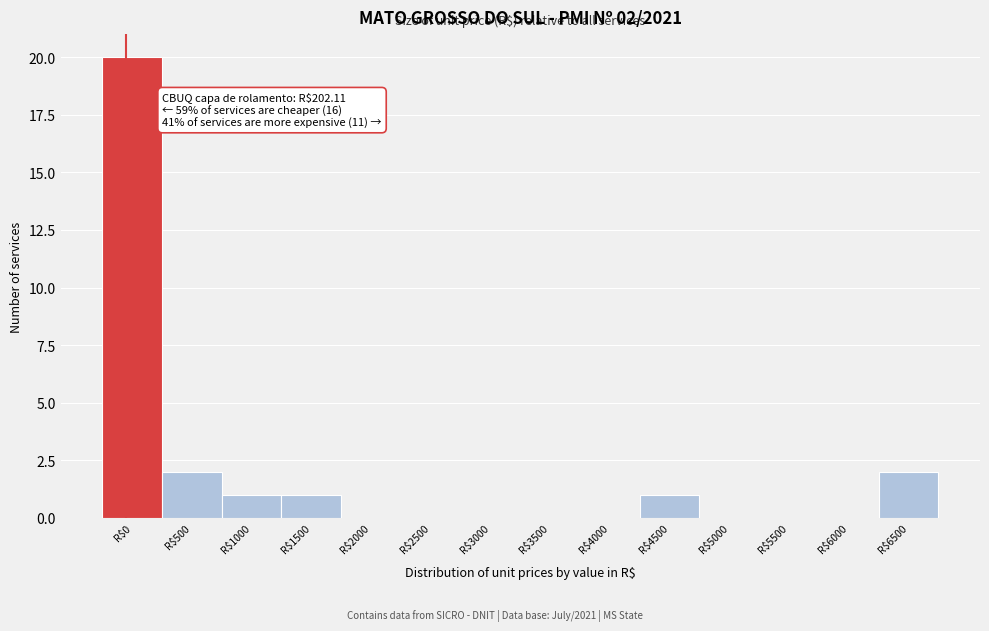

True or false: the data shows 6 at R$3500.

False